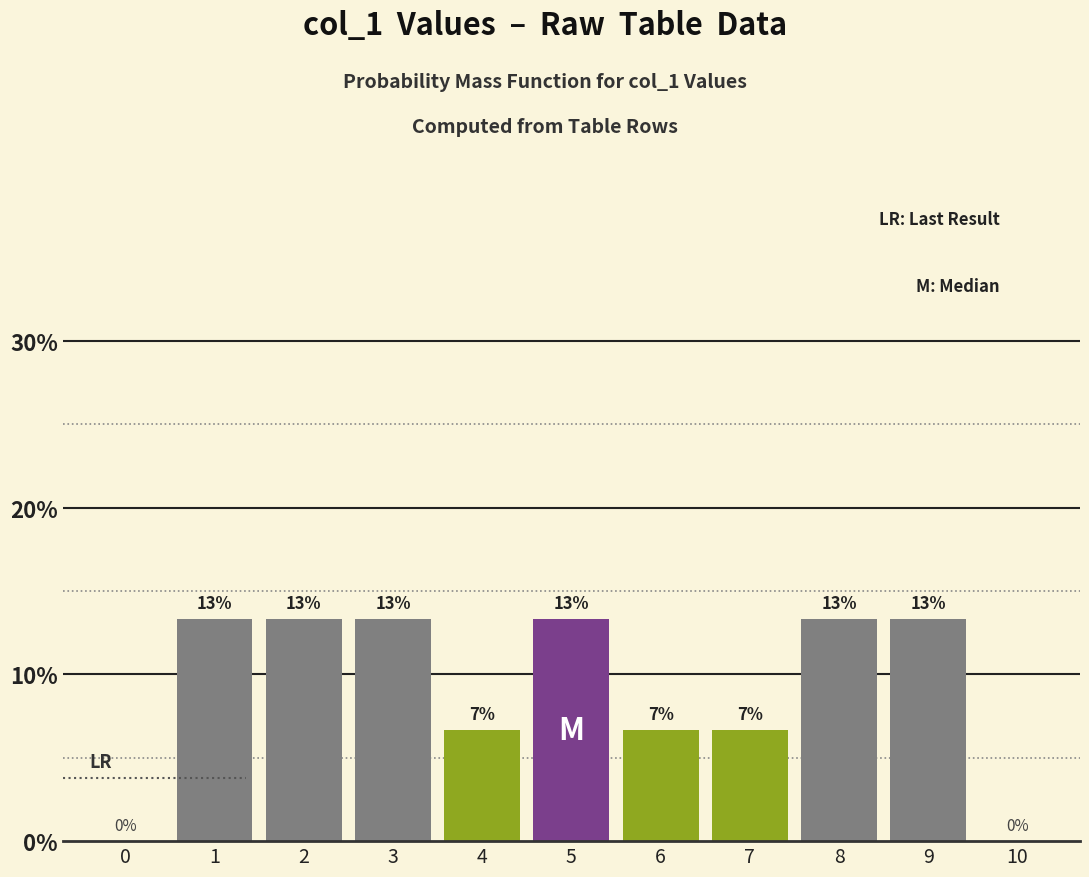

Are the bars horizontal?

No